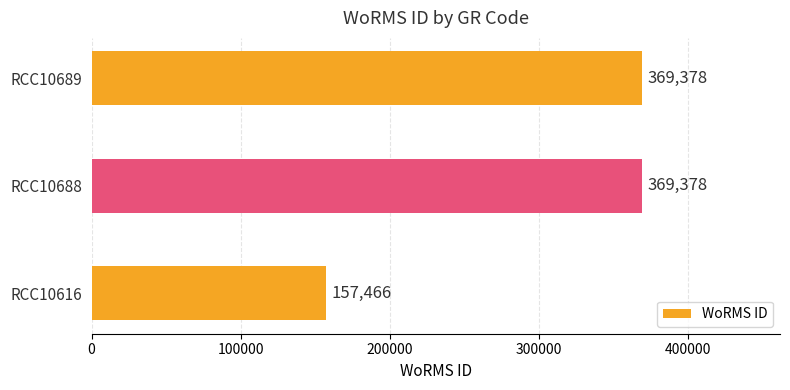

How many values are below 369378?

1